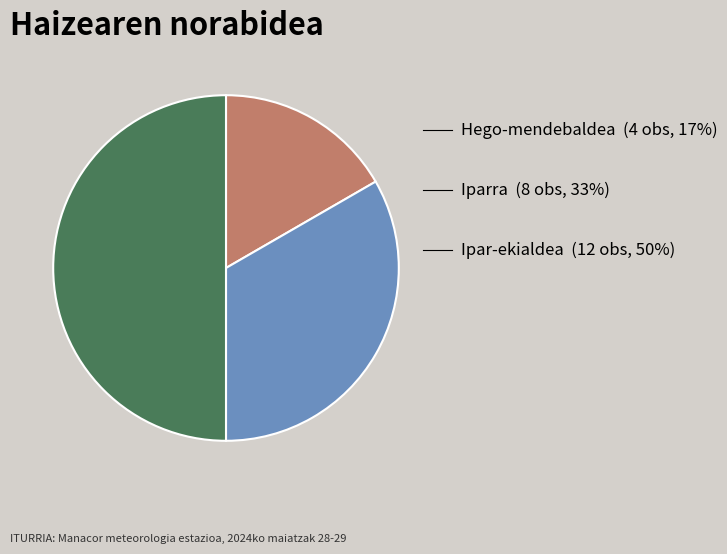

How many segments does this pie chart have?

3